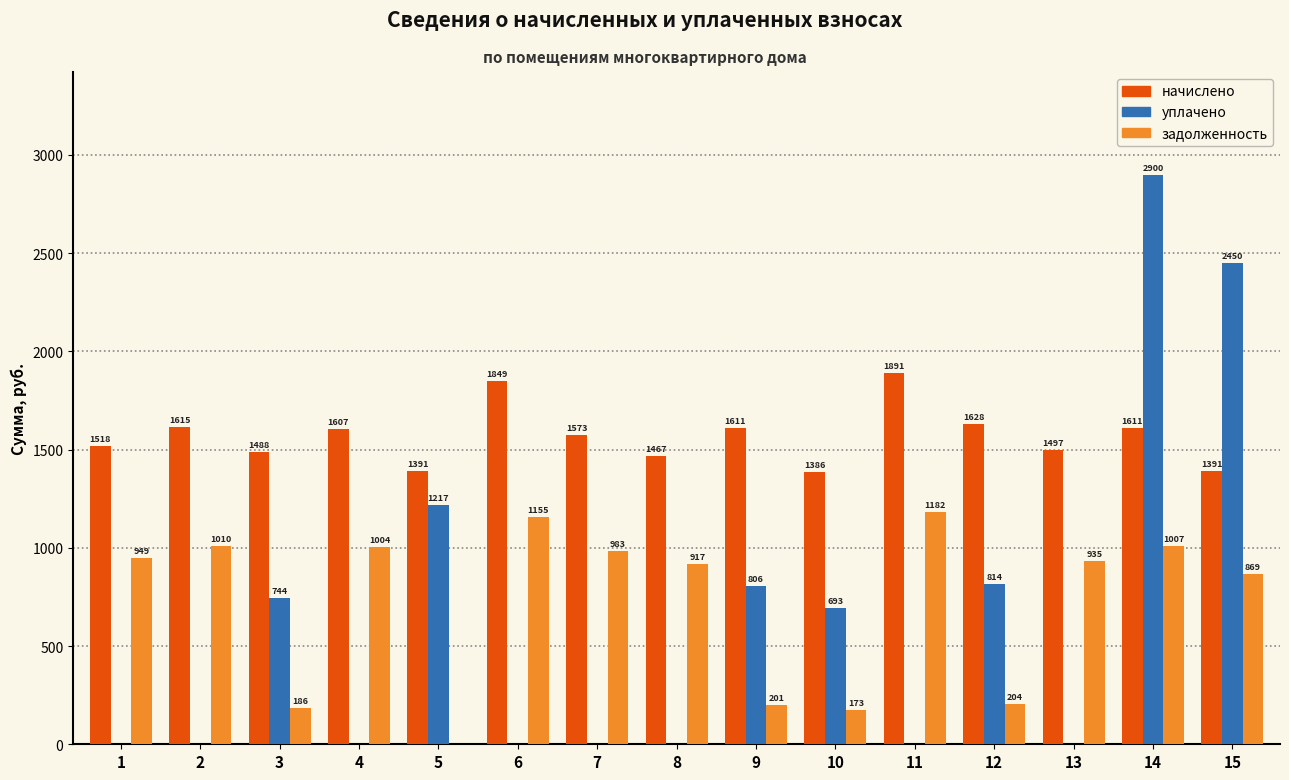

At which label is начислено closest to 1638?

12